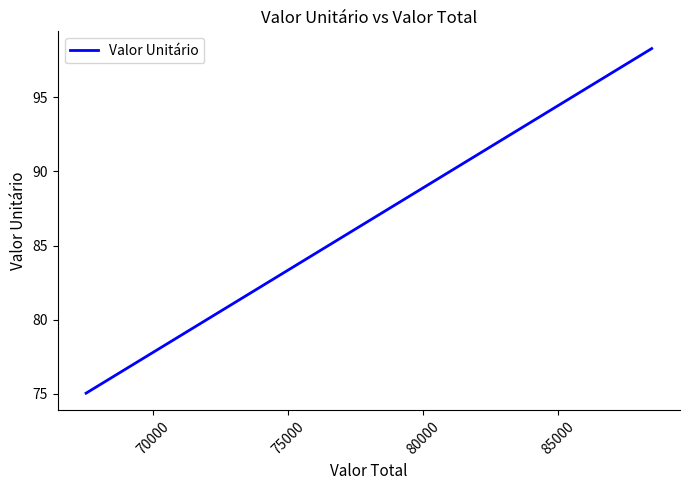

What is the smallest value displayed?

75.0